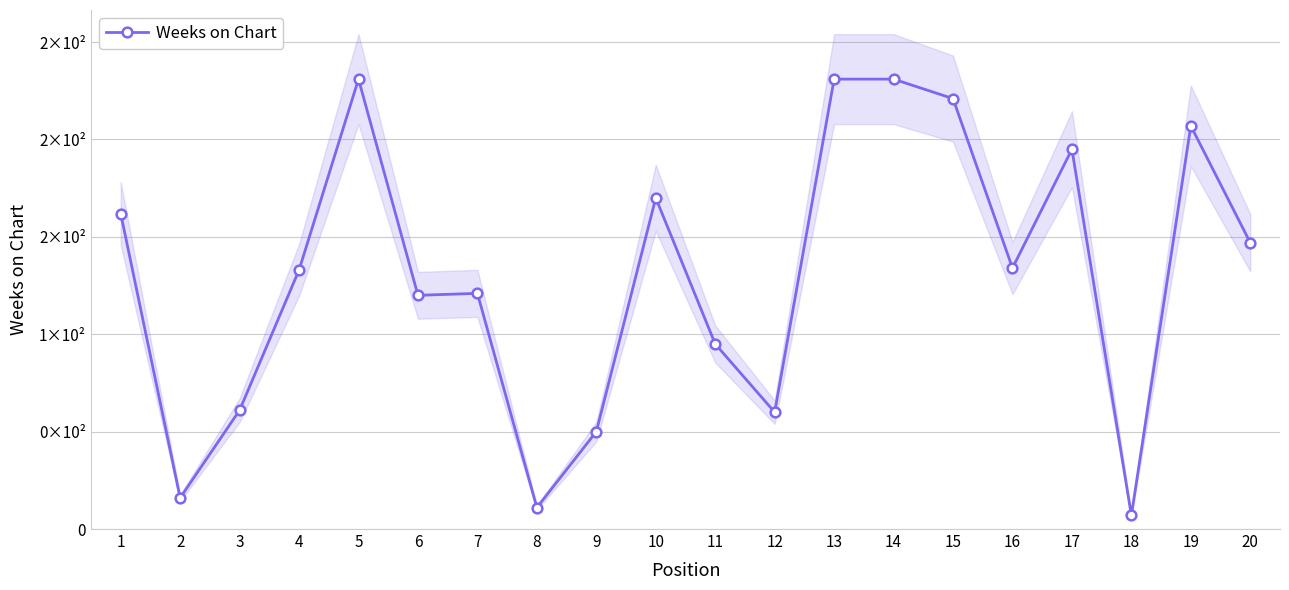

How many interior local peaks (higher than both neighbors) does the data have?

5